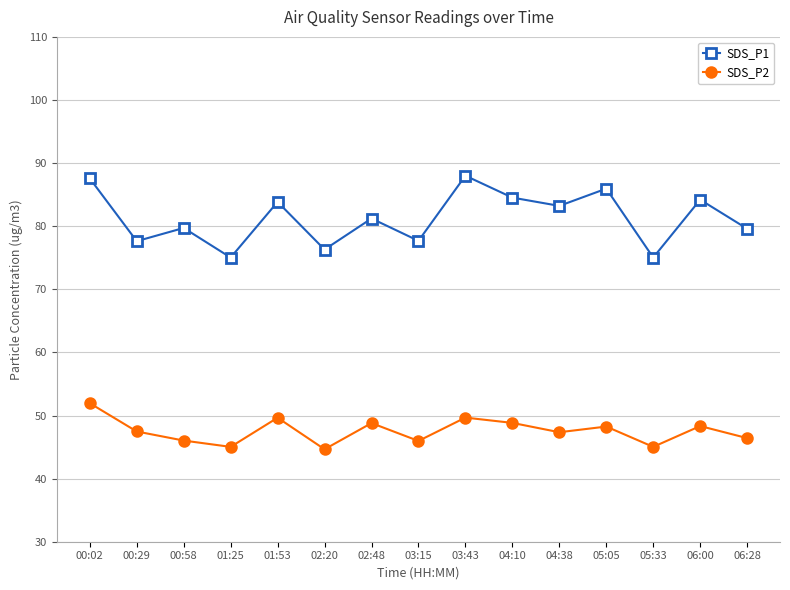

Does the chart display data point markers on the line(s)?

Yes